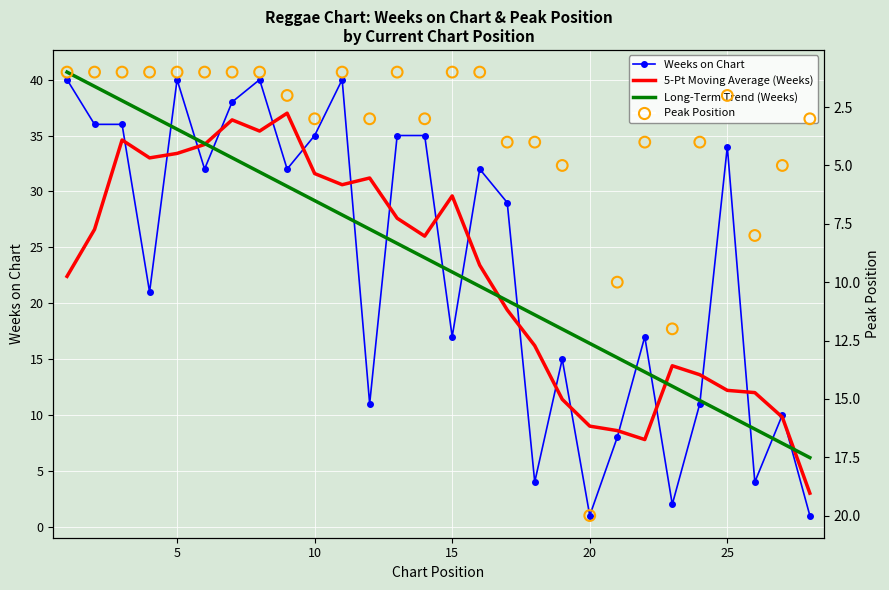

Which series has the largest total across all categories?

Long-Term Trend (Weeks)